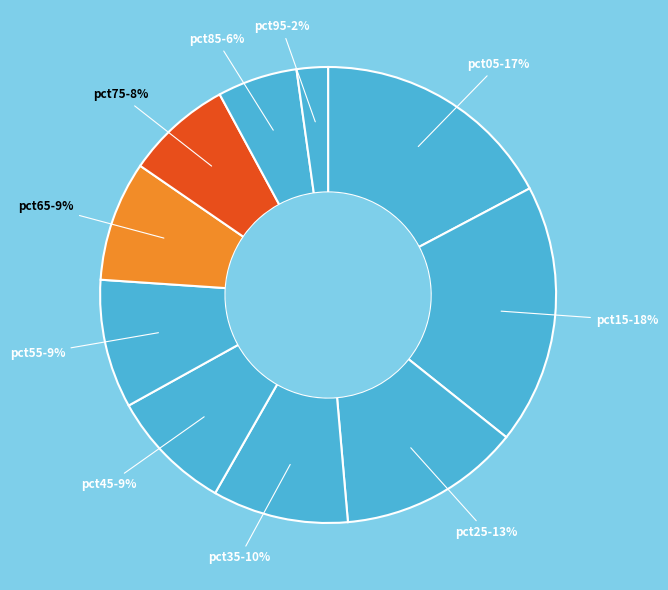

How many slices are in this pie chart?

10